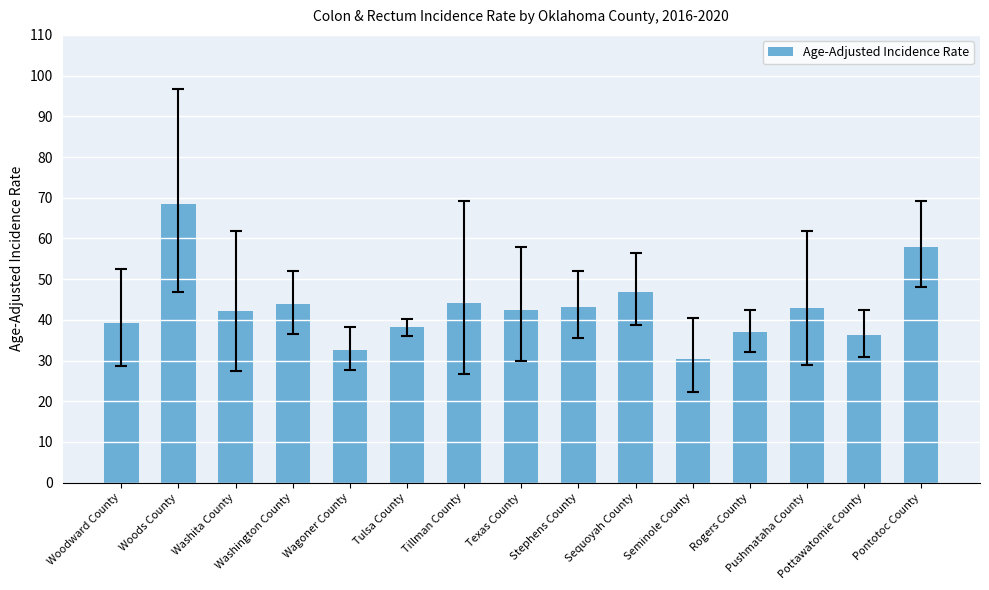

What is the ratio of the value at Woods County to the value at Rogers County?

1.9